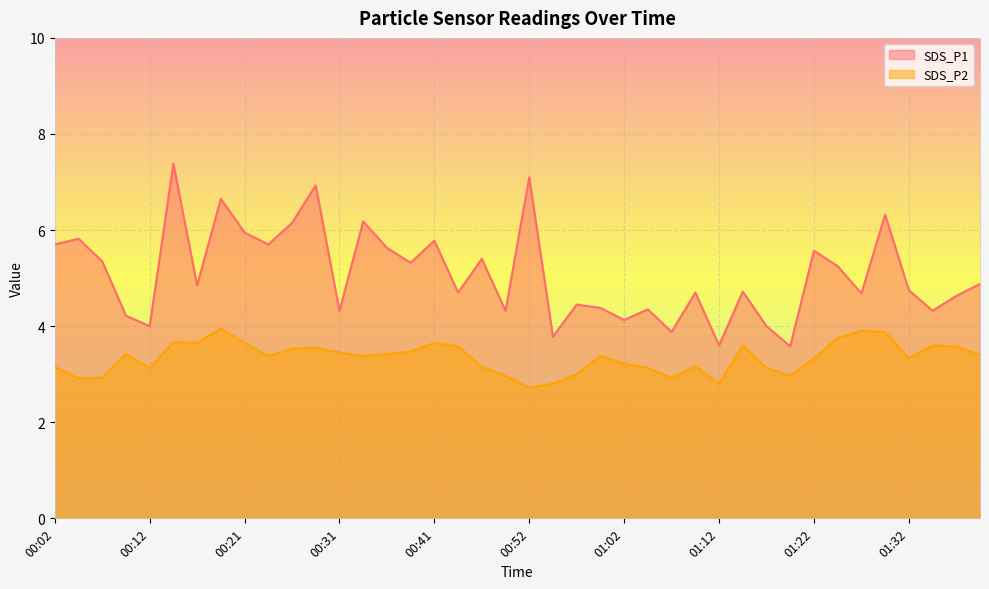

What is the difference between the second highest and second lowest values in the SDS_P1 series?

3.5